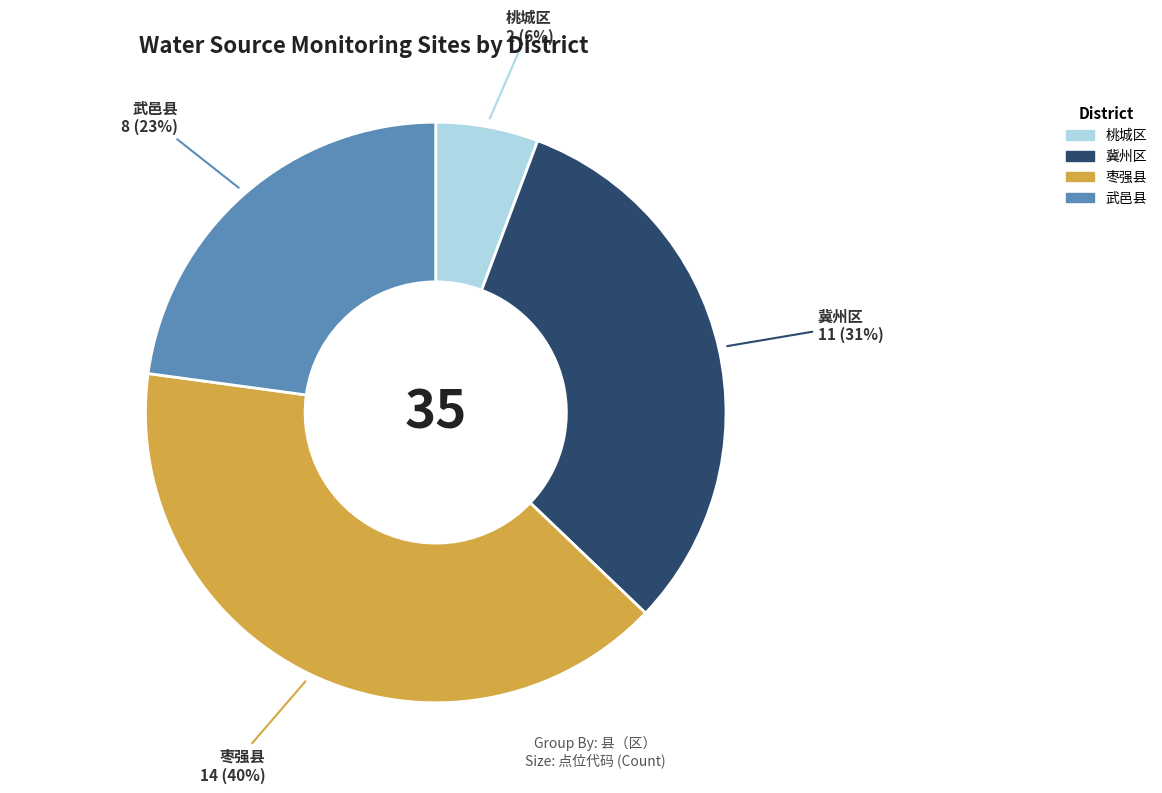

What is the ratio of the value at 冀州区 to the value at 枣强县?

0.8